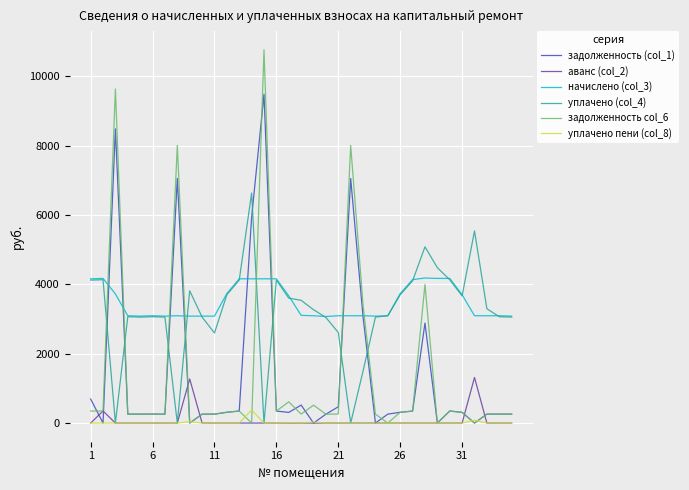

Rank the series by their maximum value, from highest to lowest.

задолженность col_6, задолженность (col_1), уплачено (col_4), начислено (col_3), аванс (col_2), уплачено пени (col_8)